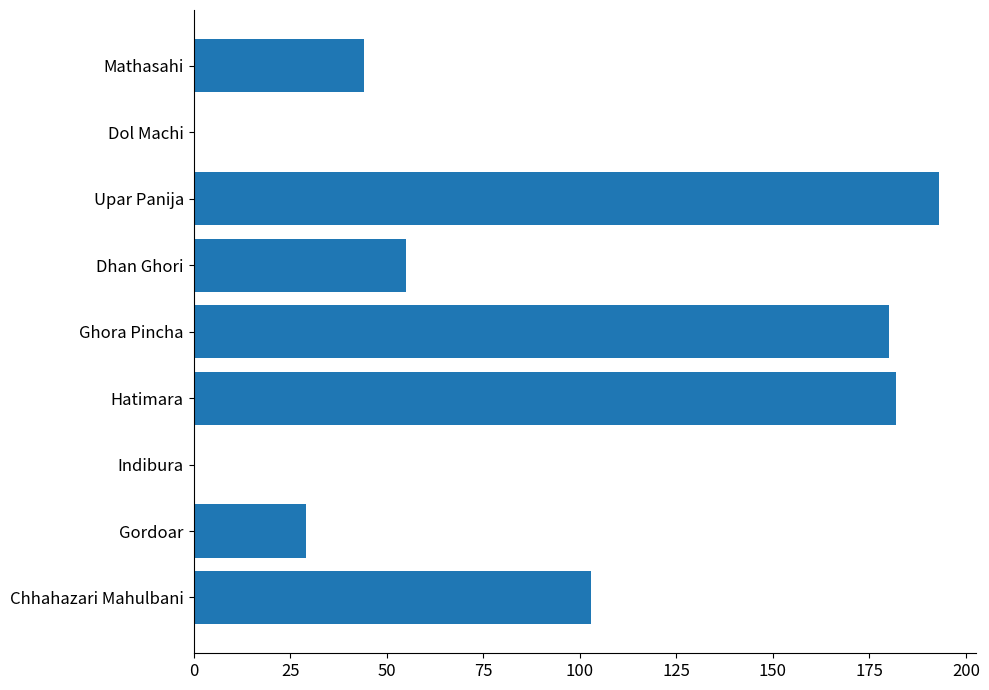

The chart shows a value of -96 at Indibura. True or false?

False